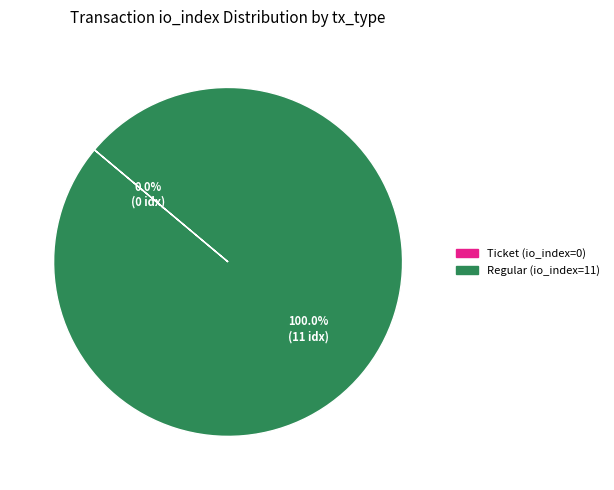

What is the largest slice in the pie chart?

Regular (io_index=11)